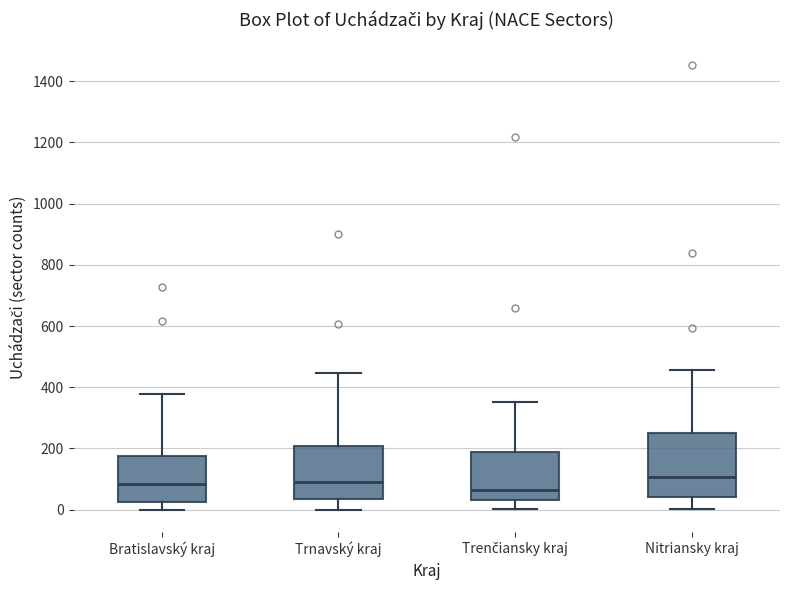

Where is the upper edge of the box for Trenčiansky kraj on the y-axis? The values are not printed on the chart, so give them approximately, as read against the axis.

180